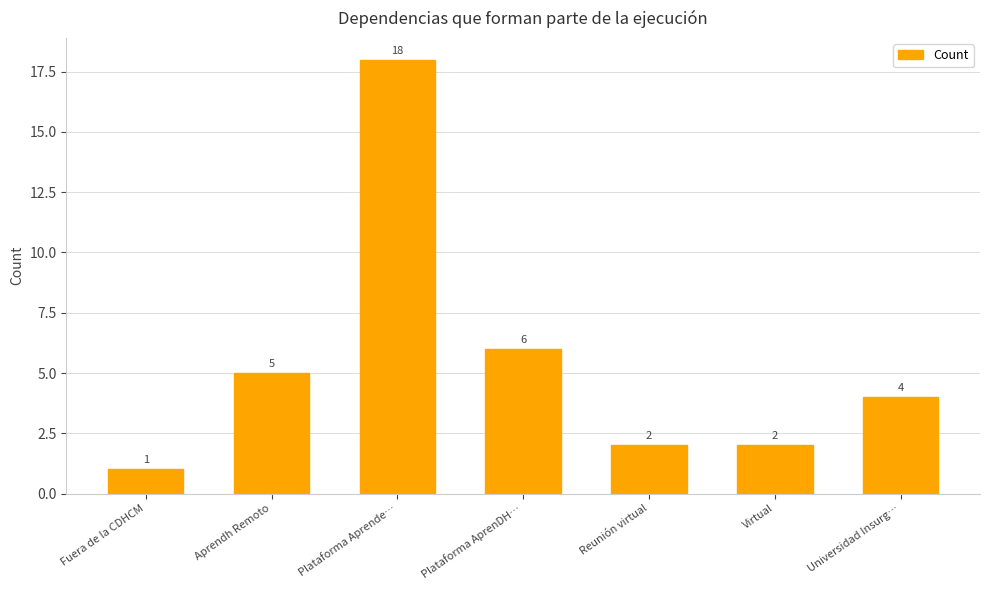

Is it true that the value at Aprendh Remoto is 5?

True